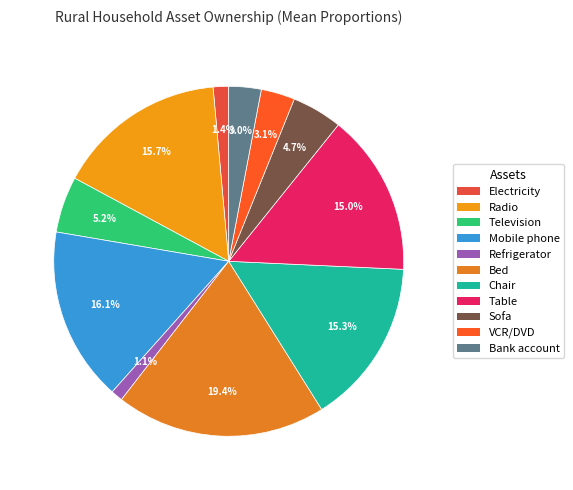

To the nearest percent, what is the average slice percentage?

9%